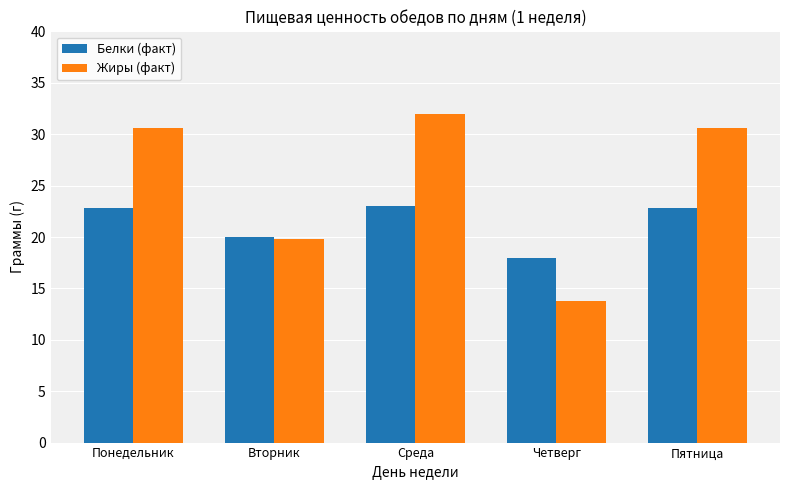

What is the difference between the Жиры (факт) values at Вторник and Пятница?

10.8